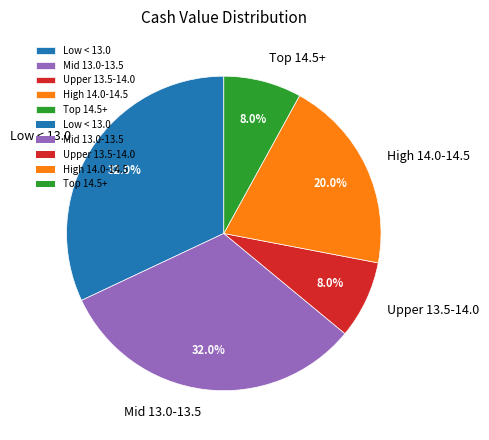

What is the ratio of the value at High 14.0-14.5 to the value at Mid 13.0-13.5?

0.6